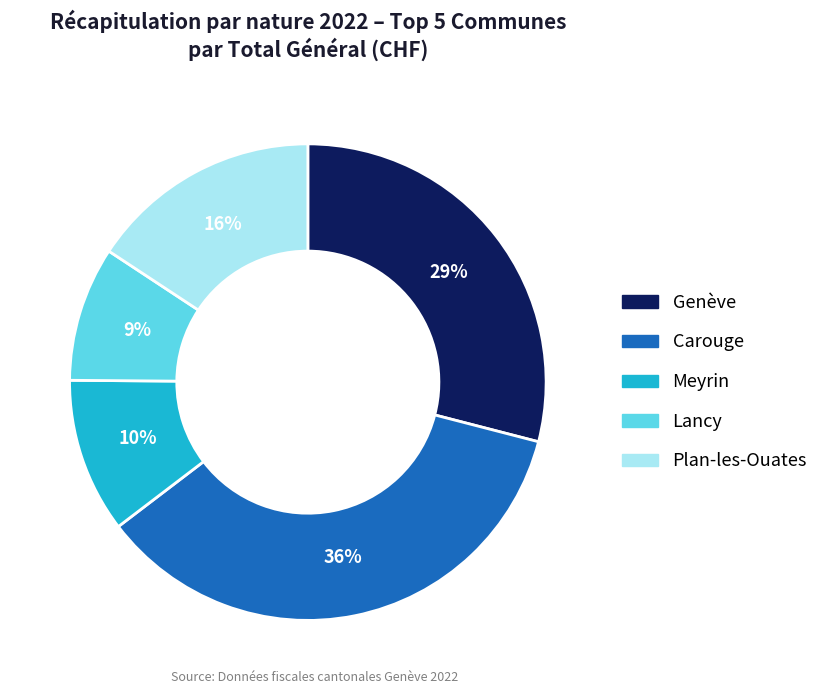

Is it true that Lancy is 9% of the pie?

True